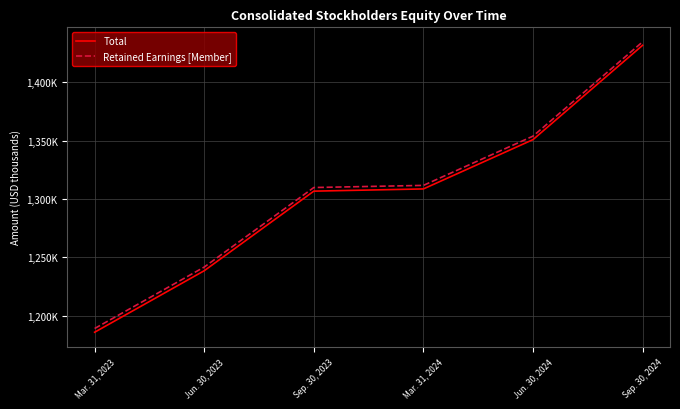

The value of Total at Sep. 30, 2023 is 1306634. True or false?

True